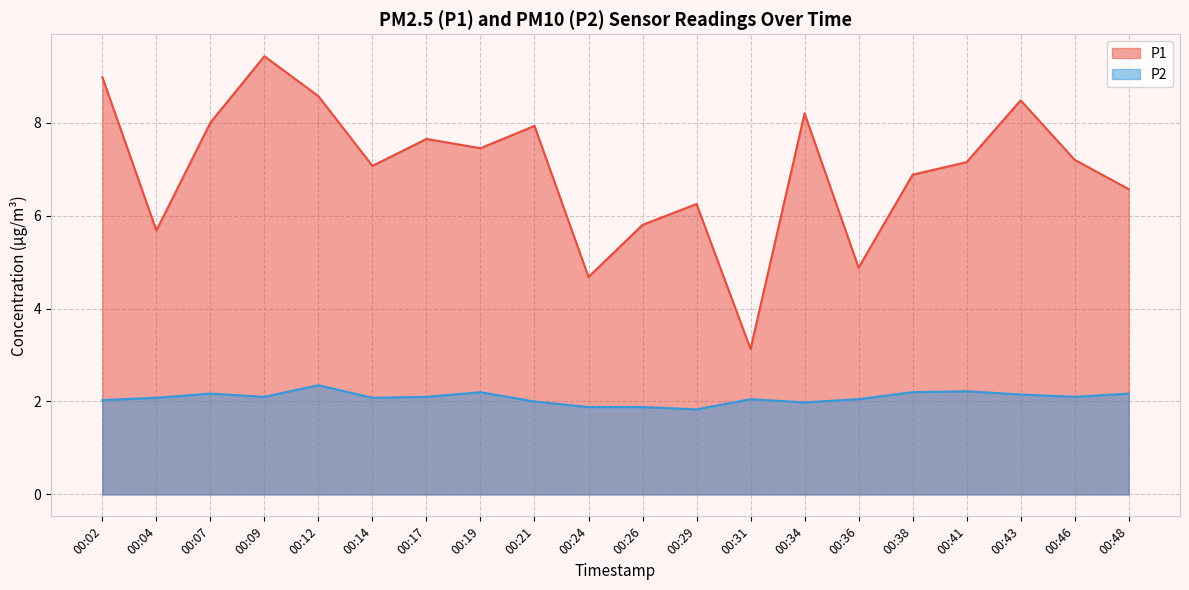

Between 00:21 and 00:43, which is larger?

00:43